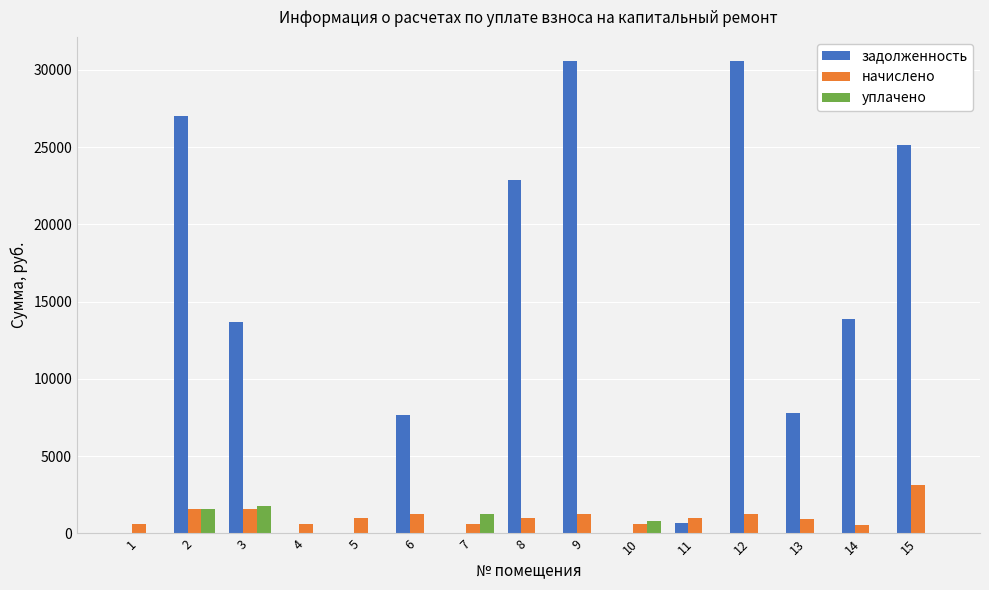

The уплачено series shows 0.0 at 12. True or false?

True